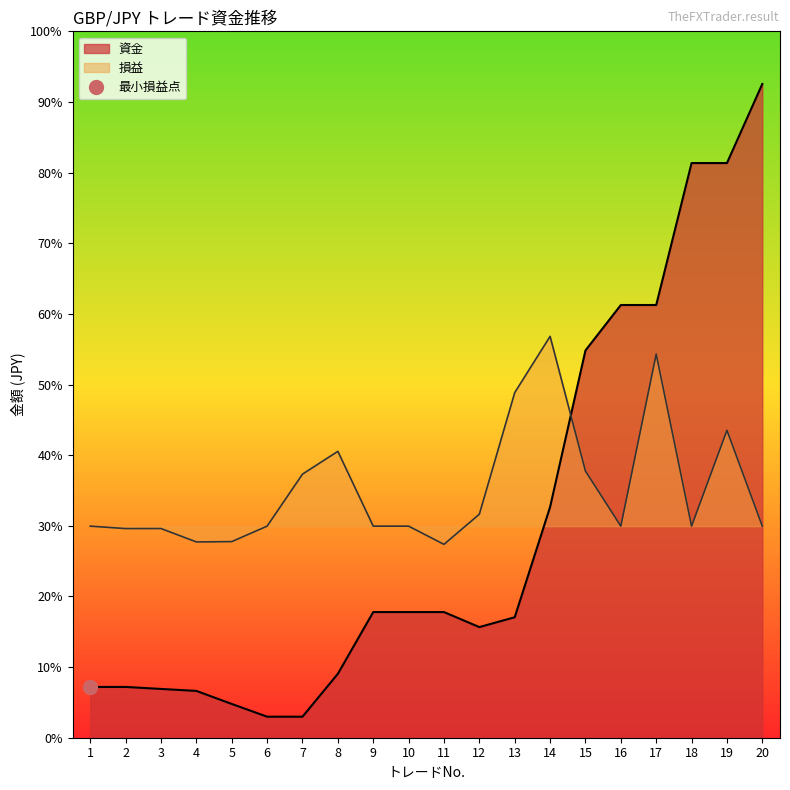

The value of 損益 at 2 is 469086.1. True or false?

False